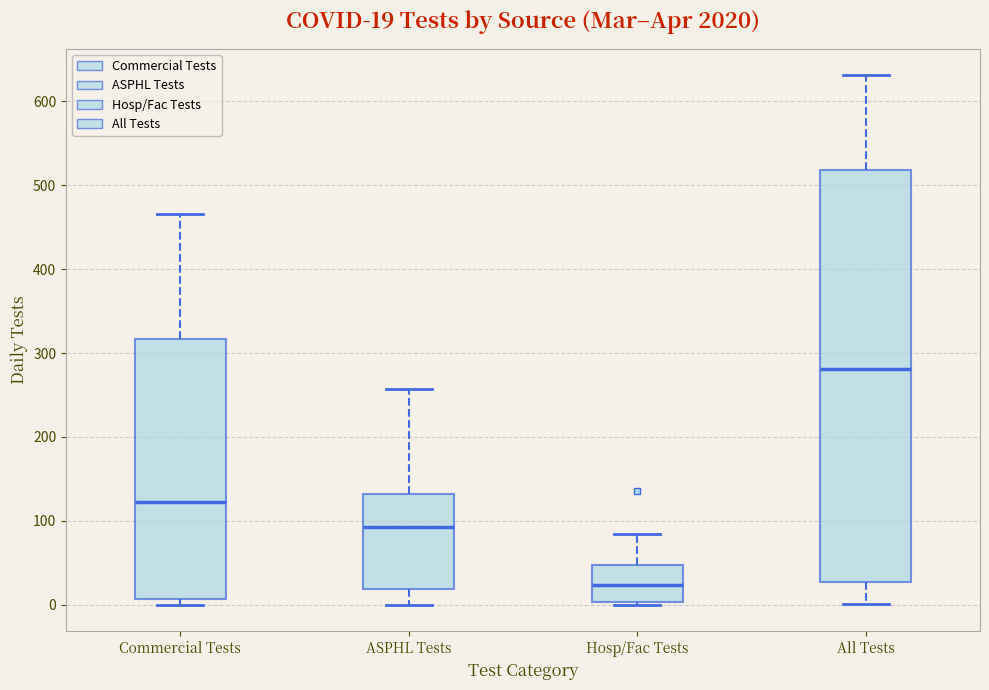

Comparing the boxes themselves (not the whiskers), which one is the tallest?

All Tests